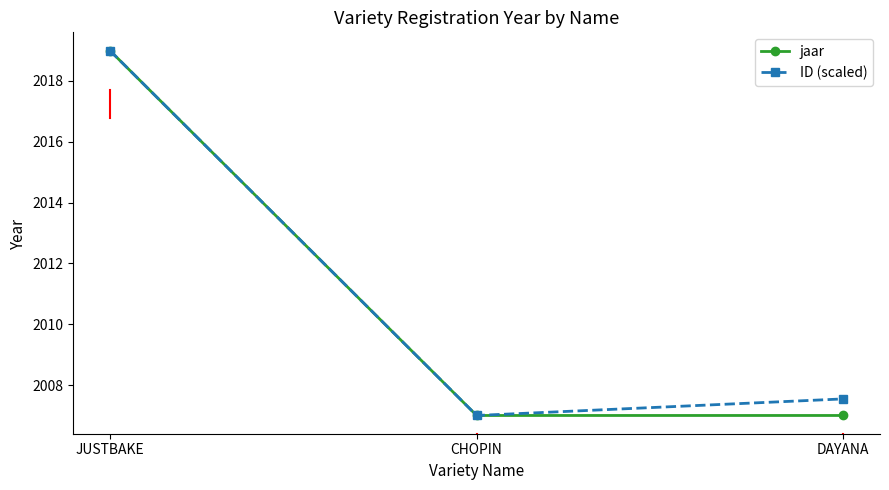

What is the minimum value for jaar?

2007.0